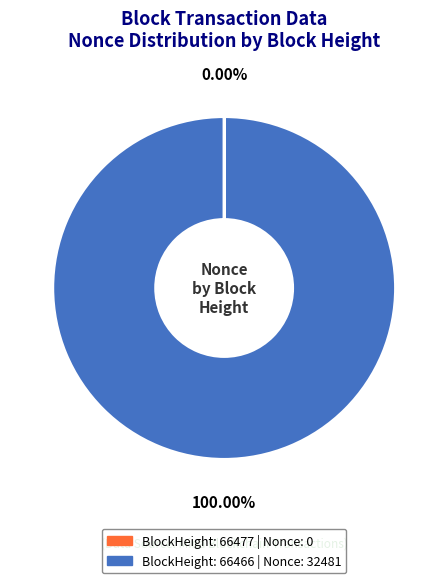

Does any single category account for the majority?

Yes